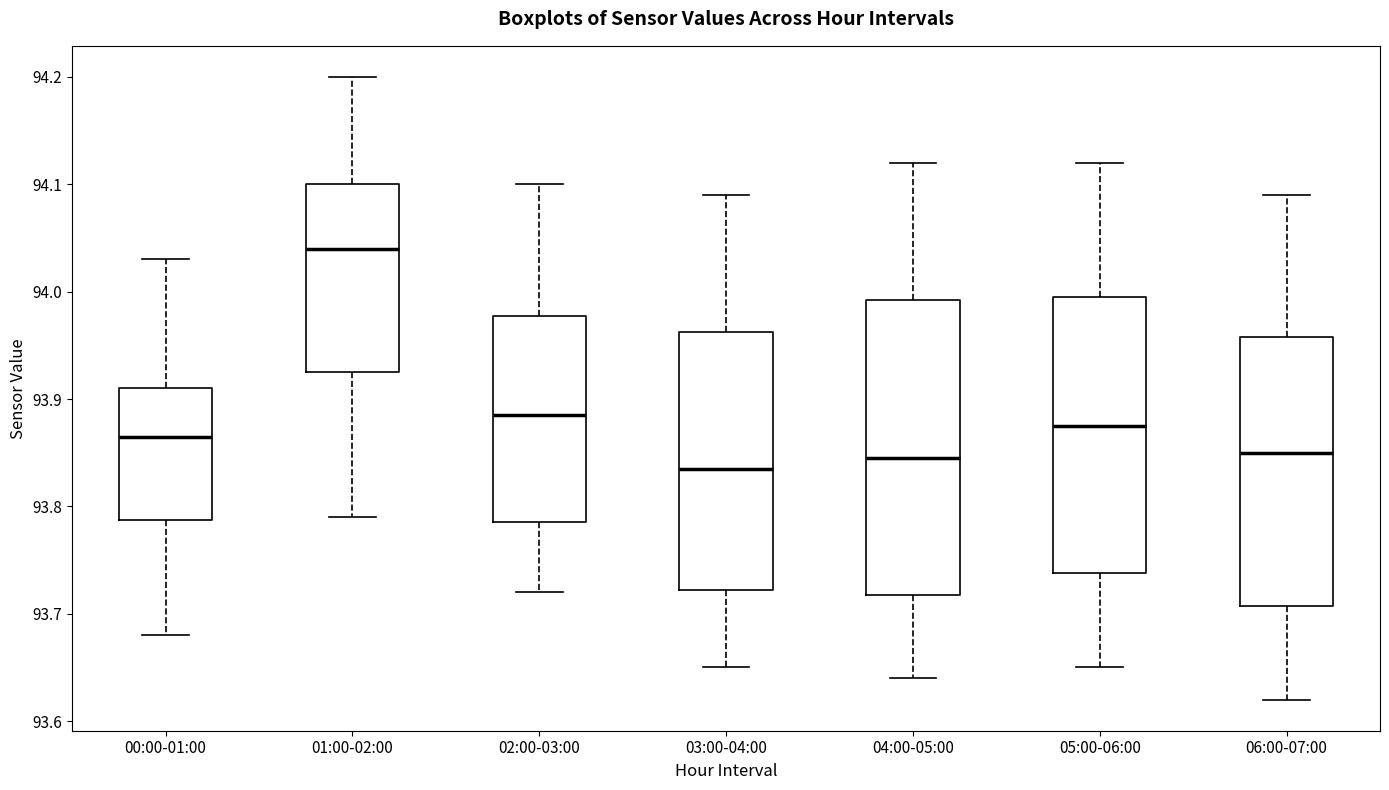

Reading left to right, read every box against the y-axis: the position of its median line, the range the box covers, and the ends of its whiskers. The values are not printed on the chart, so give them approximately, as read against the axis.

00:00-01:00: median 93.87, box 93.79 to 93.91, whiskers 93.68 to 94.03
01:00-02:00: median 94.04, box 93.93 to 94.10, whiskers 93.79 to 94.20
02:00-03:00: median 93.89, box 93.79 to 93.98, whiskers 93.72 to 94.10
03:00-04:00: median 93.84, box 93.72 to 93.96, whiskers 93.65 to 94.09
04:00-05:00: median 93.85, box 93.72 to 93.99, whiskers 93.64 to 94.12
05:00-06:00: median 93.88, box 93.74 to 94.00, whiskers 93.65 to 94.12
06:00-07:00: median 93.85, box 93.71 to 93.96, whiskers 93.62 to 94.09